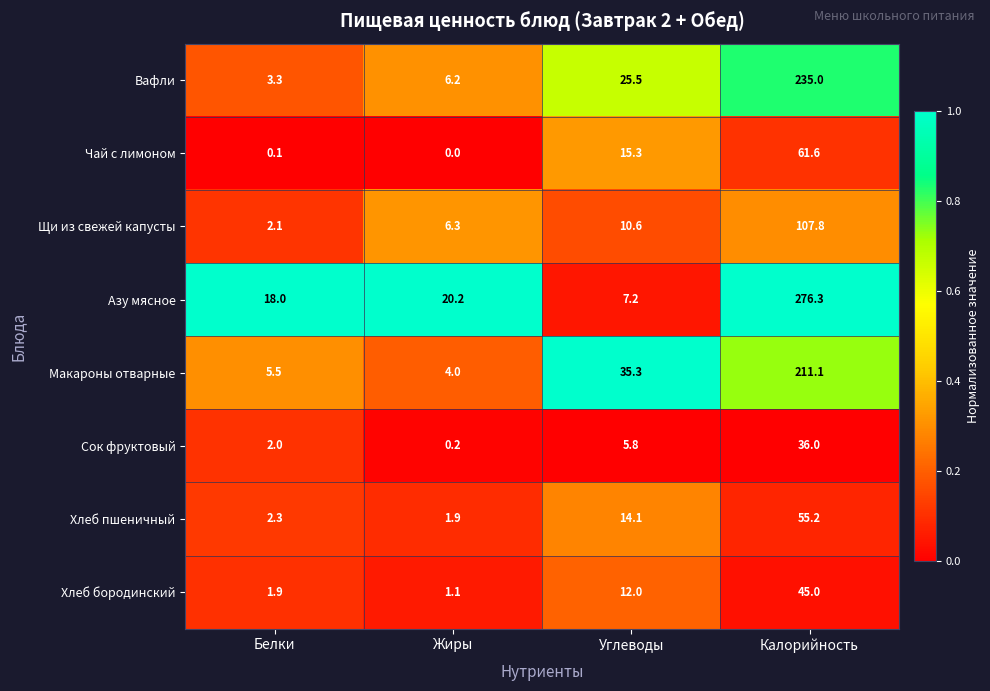

Where is Азу мясное nearest to the value 141?

Жиры